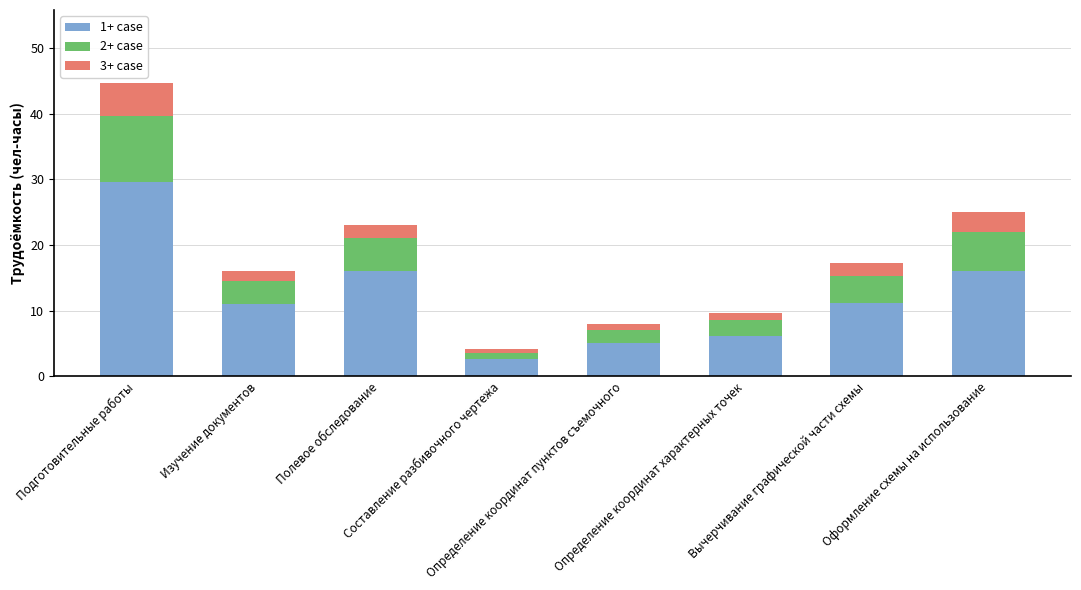

What is the minimum value for 1+ case?

2.6